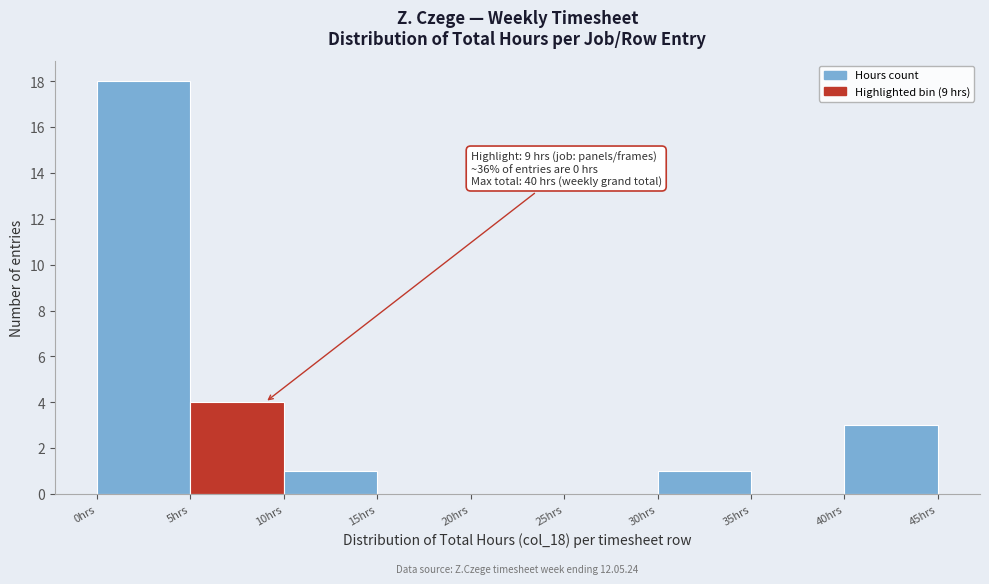

Which range on the x-axis has the tallest bar?

0 to 5